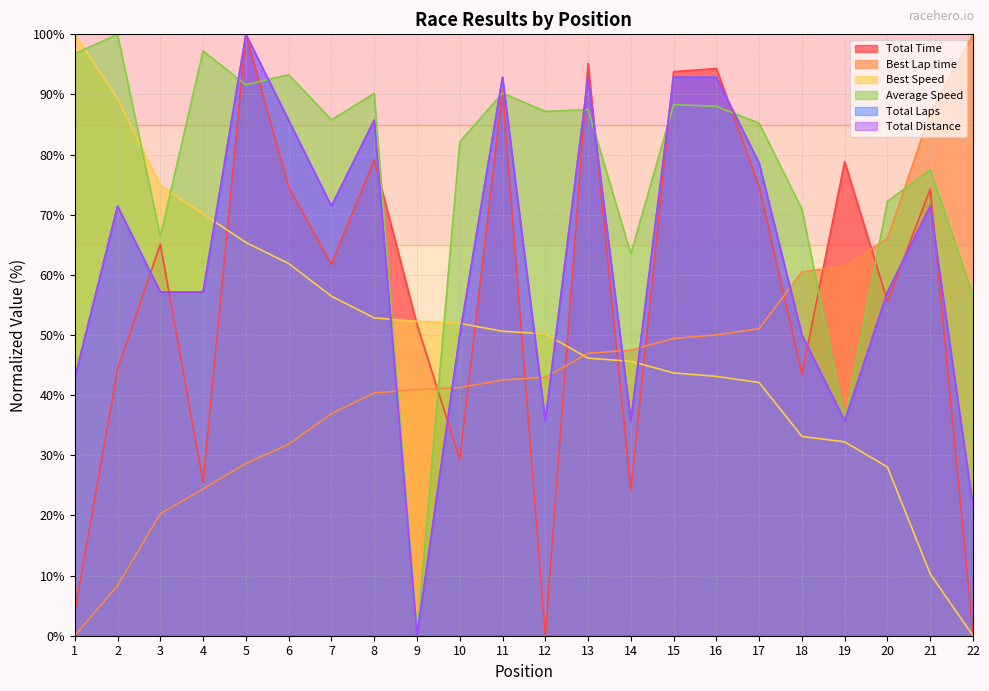

How many series are shown in this chart?

6